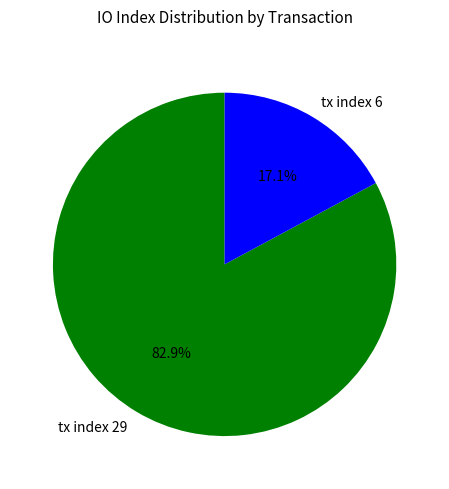

To the nearest percent, what is the average slice percentage?

50%